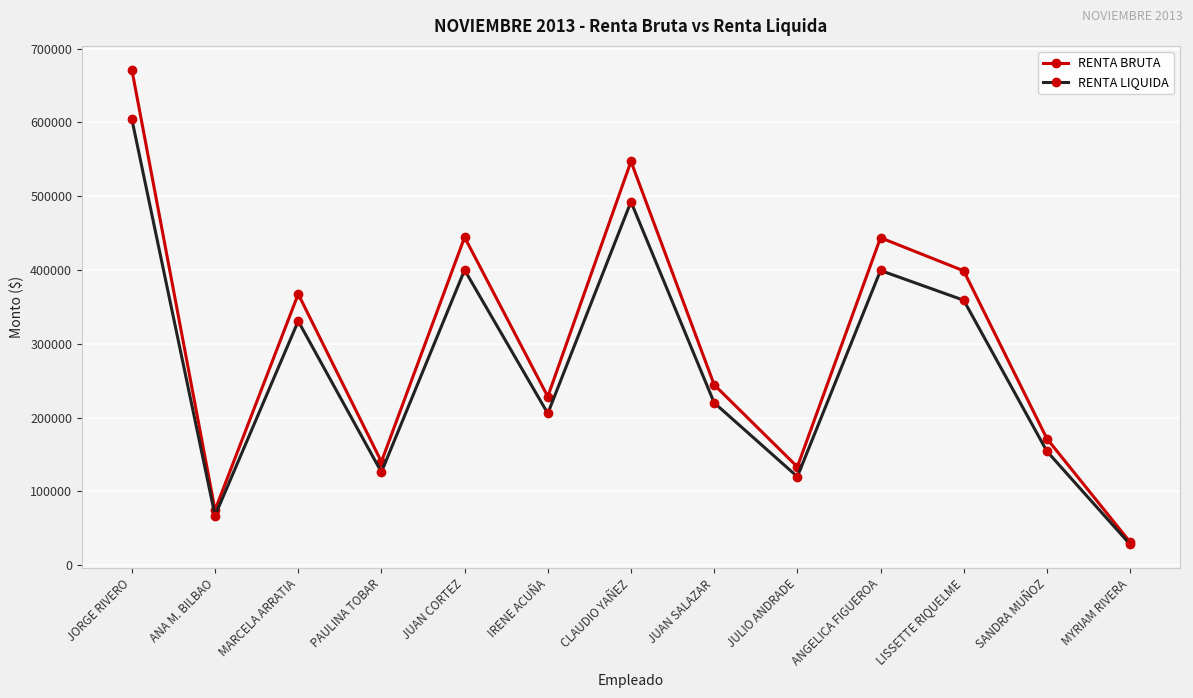

Where is the first local minimum for RENTA LIQUIDA?

ANA M. BILBAO